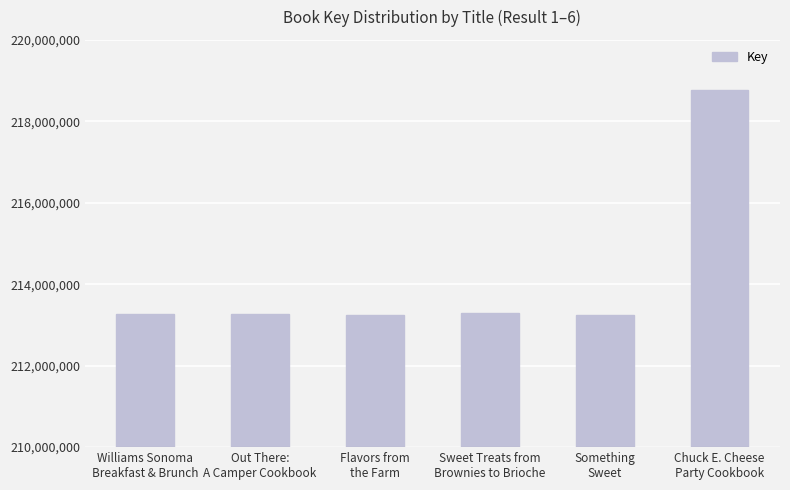

What is the difference between the maximum and minimum values?

5506305